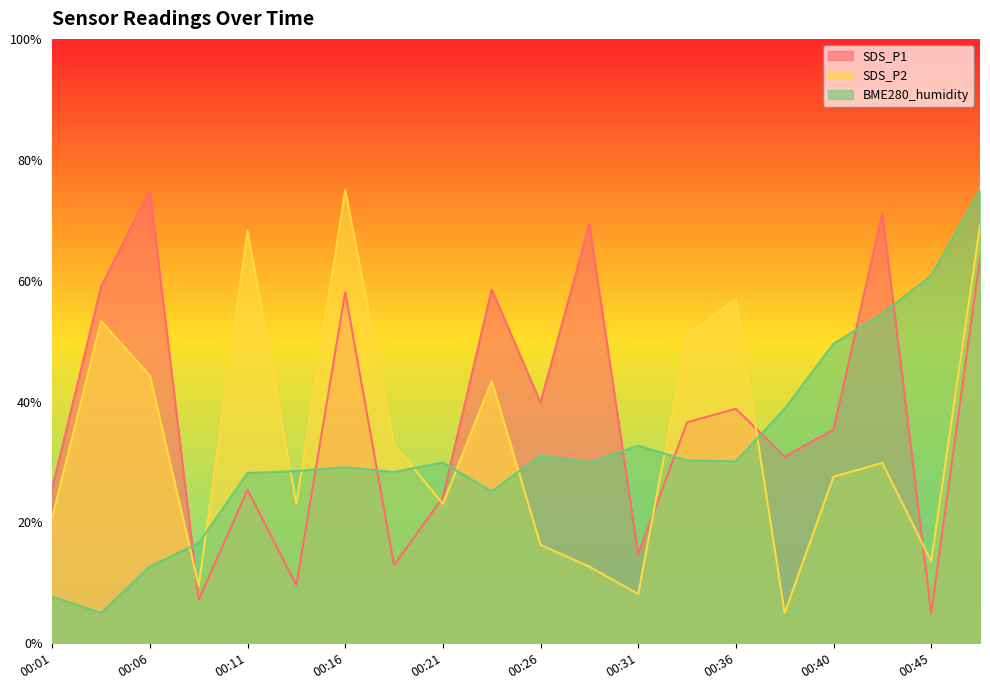

Which series has the largest total across all categories?

SDS_P1